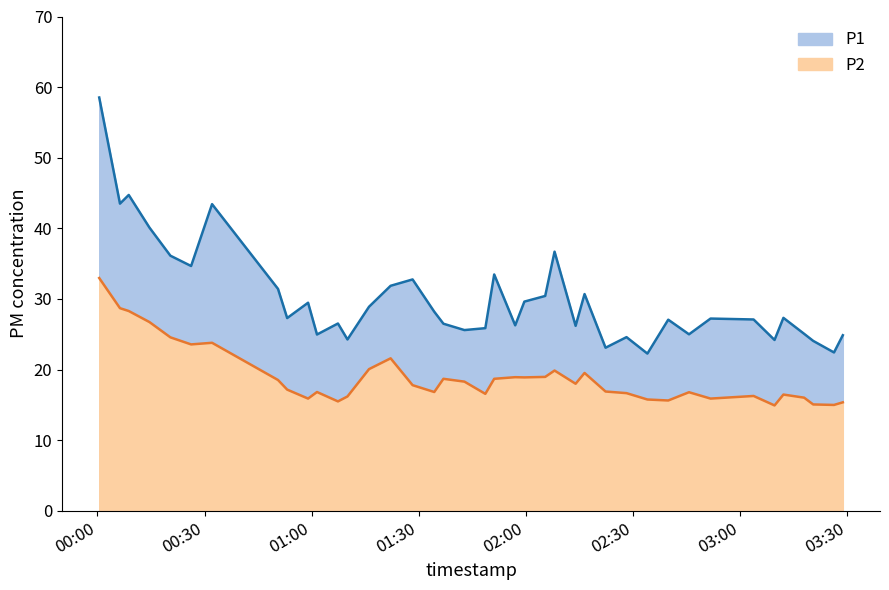

Where is P2 nearest to the value 23?

2023-04-01T00:26:13